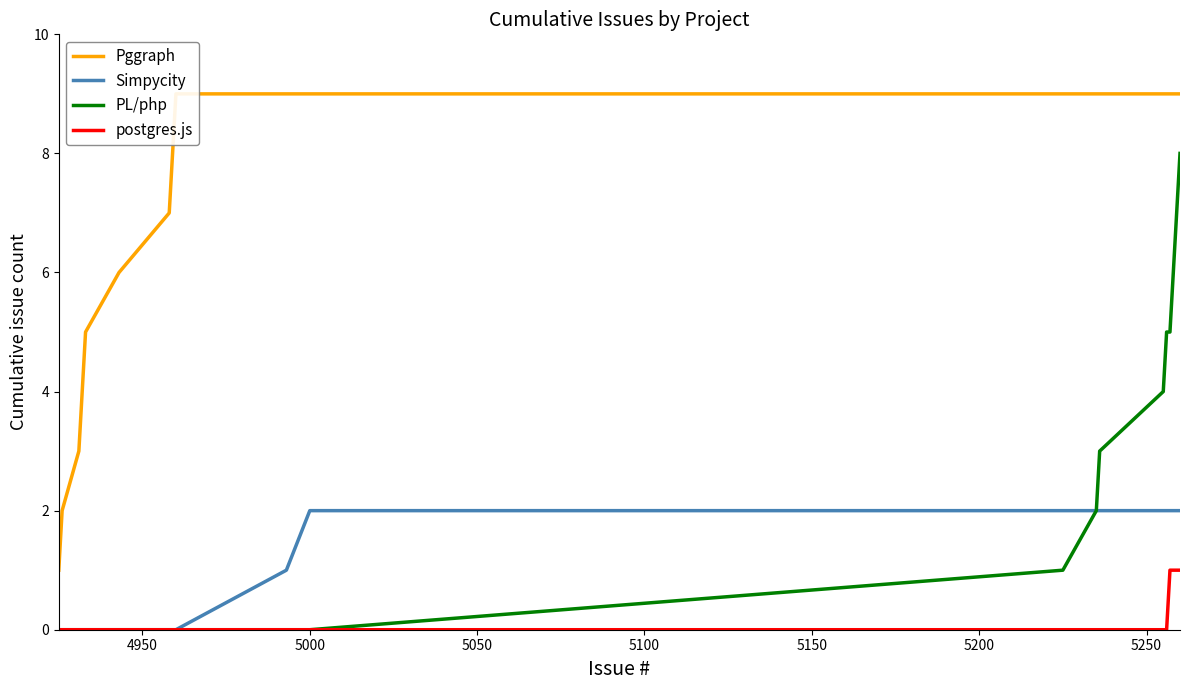

What is the highest value of the PL/php series?

8